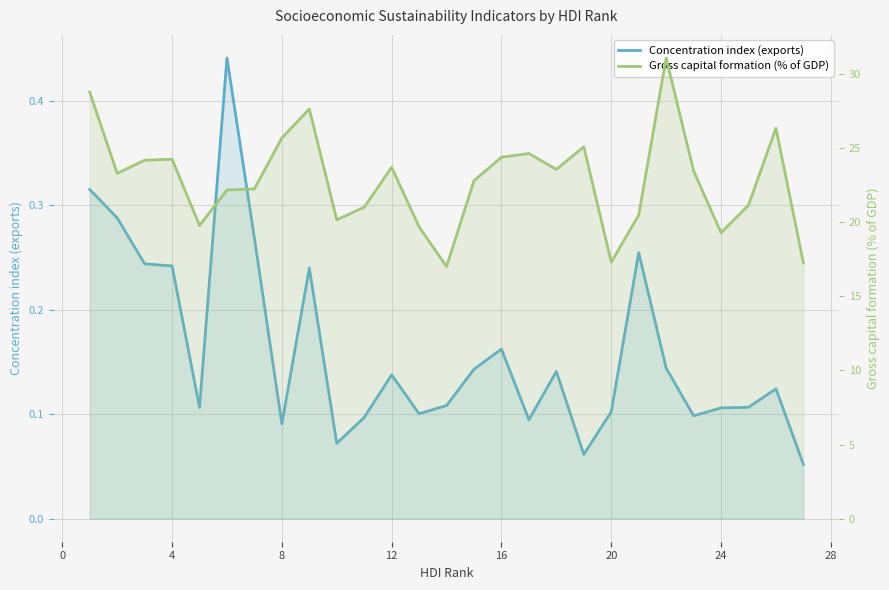

What is the greatest value displayed?

31.1